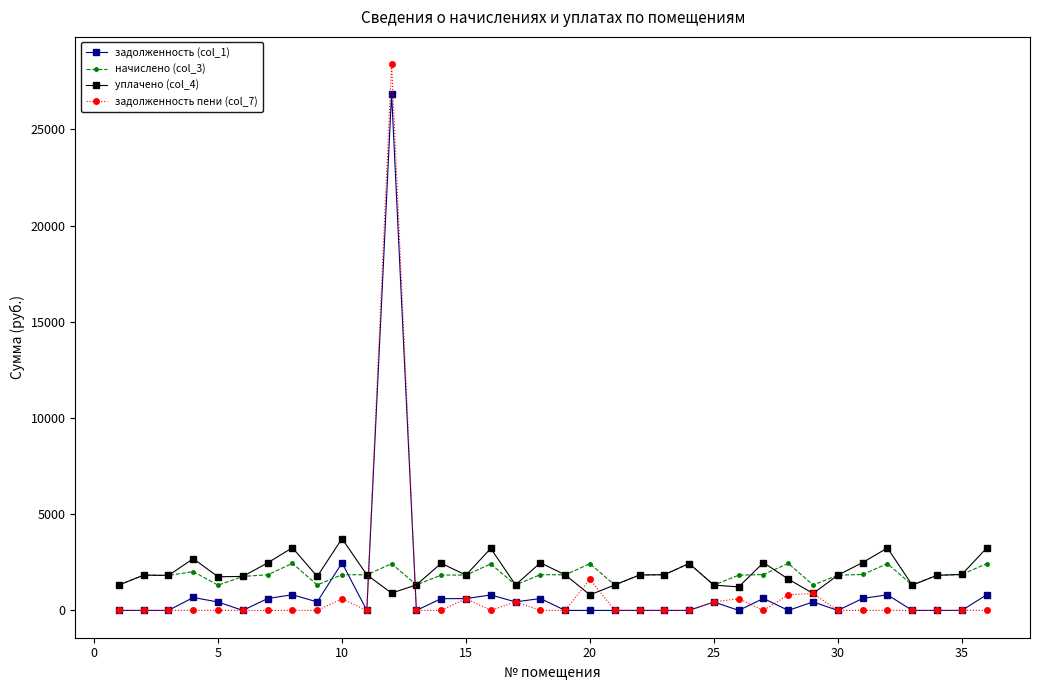

How many lines are shown in the chart?

4